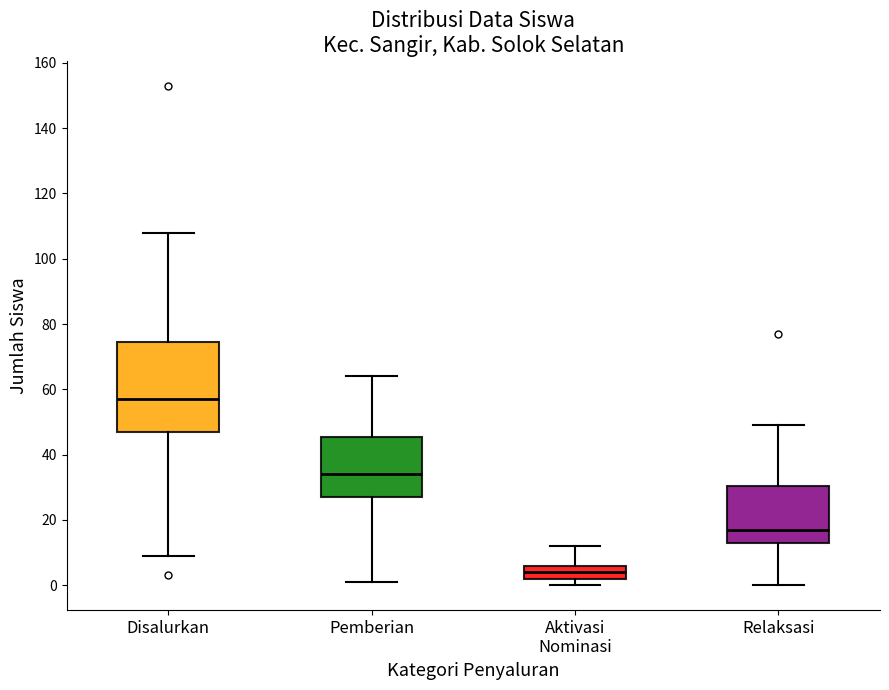

Where does the lower whisker of the box for Relaksasi end on the y-axis? The values are not printed on the chart, so give them approximately, as read against the axis.

0